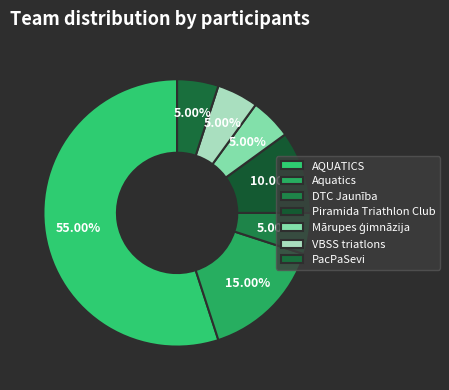

How many slices are in this pie chart?

7